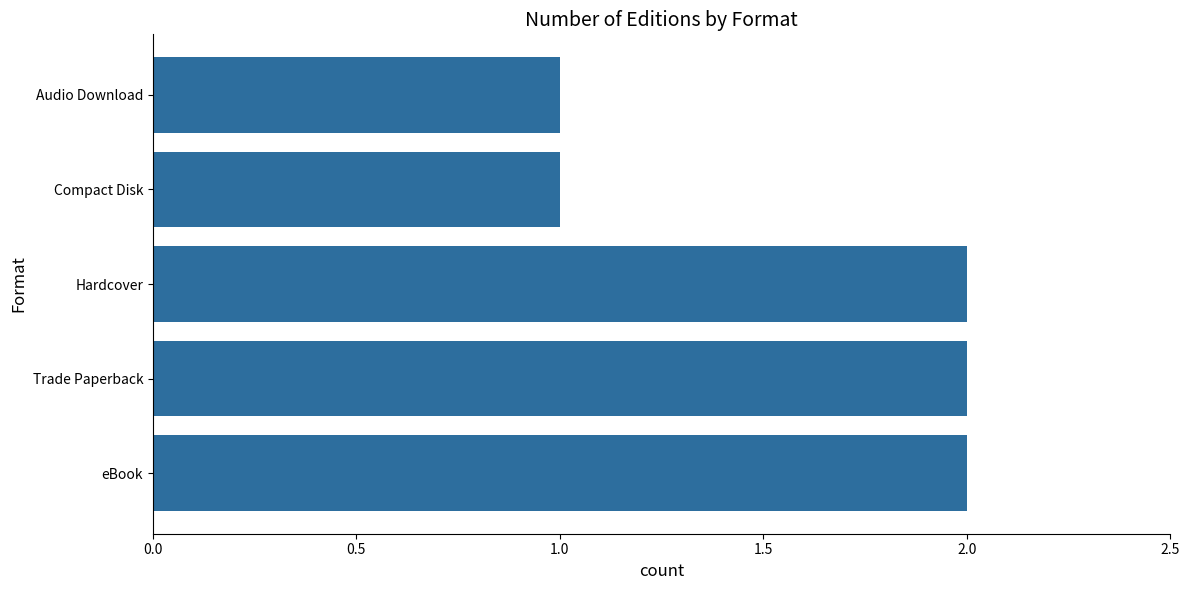

What is the difference between the maximum and minimum values?

1